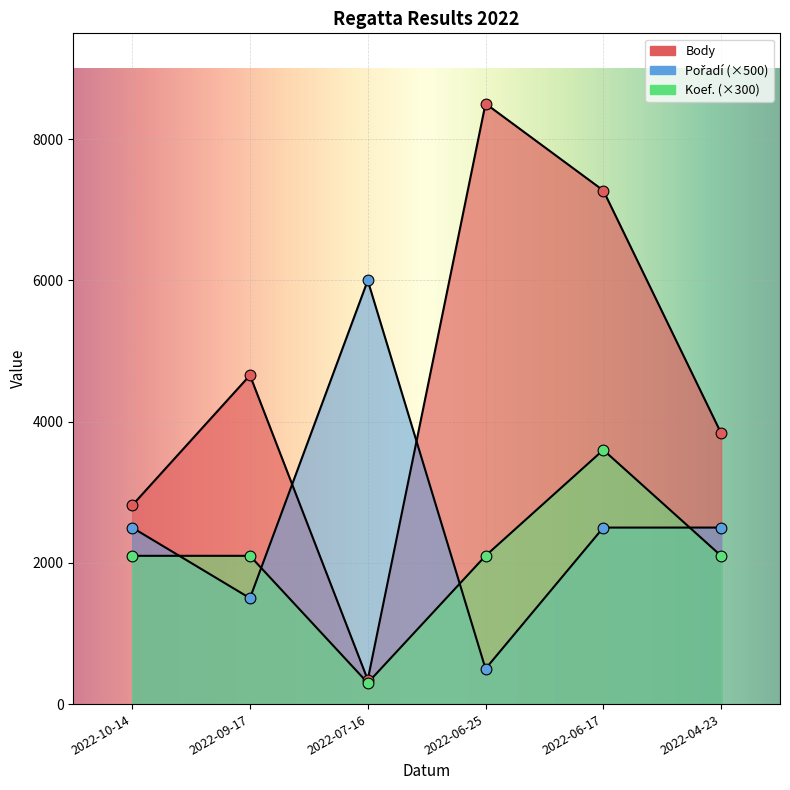

What are all the series names shown in the legend?

Body, Pořadí, Koef.